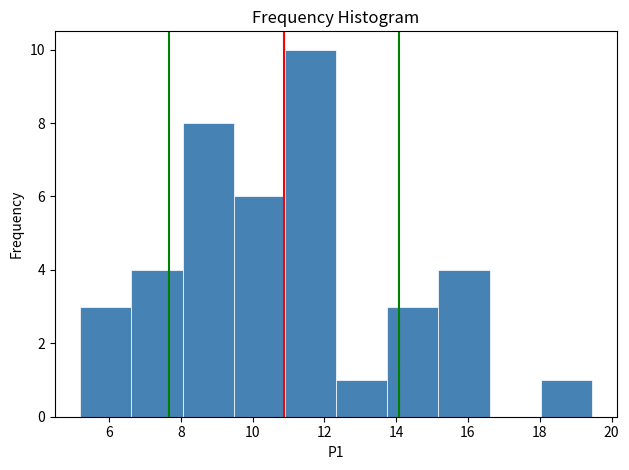

Reading left to right, list every bar in this chart as the range it spans on the x-axis followed by its height. Neither the bar edges nor the heights are printed on the chart, so give them approximately, as read against the axes.

5.2 to 6.6: 3
6.6 to 8.0: 4
8.0 to 9.4: 8
9.4 to 11.0: 6
11.0 to 12.4: 10
12.4 to 13.8: 1
13.8 to 15.2: 3
15.2 to 16.6: 4
16.6 to 18.0: 0
18.0 to 19.4: 1